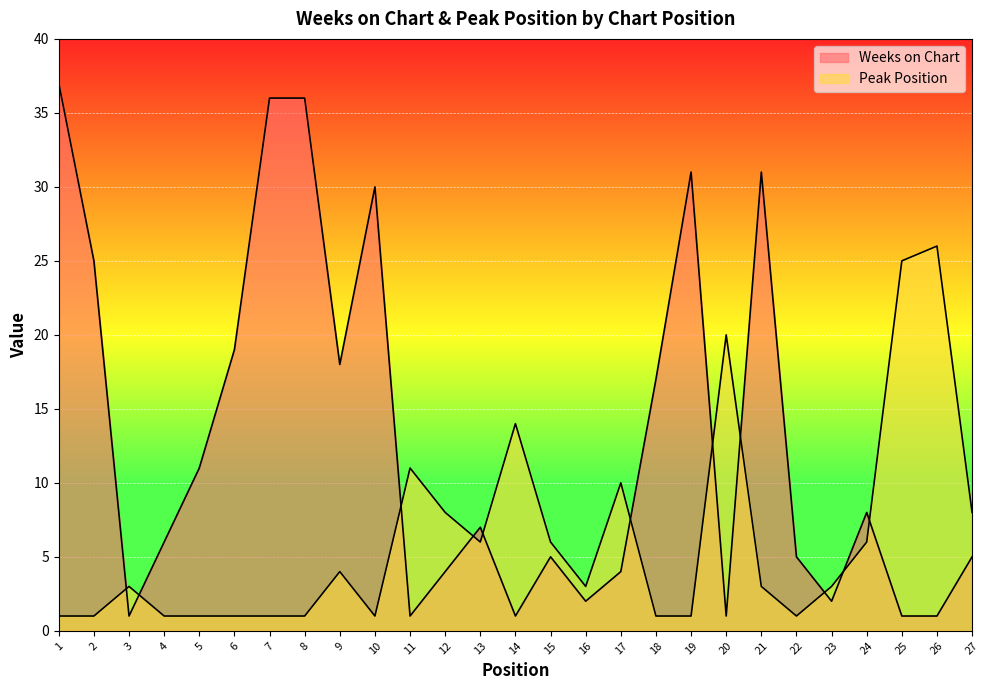

What is the value of the Weeks on Chart point at the 24th from the left?

8